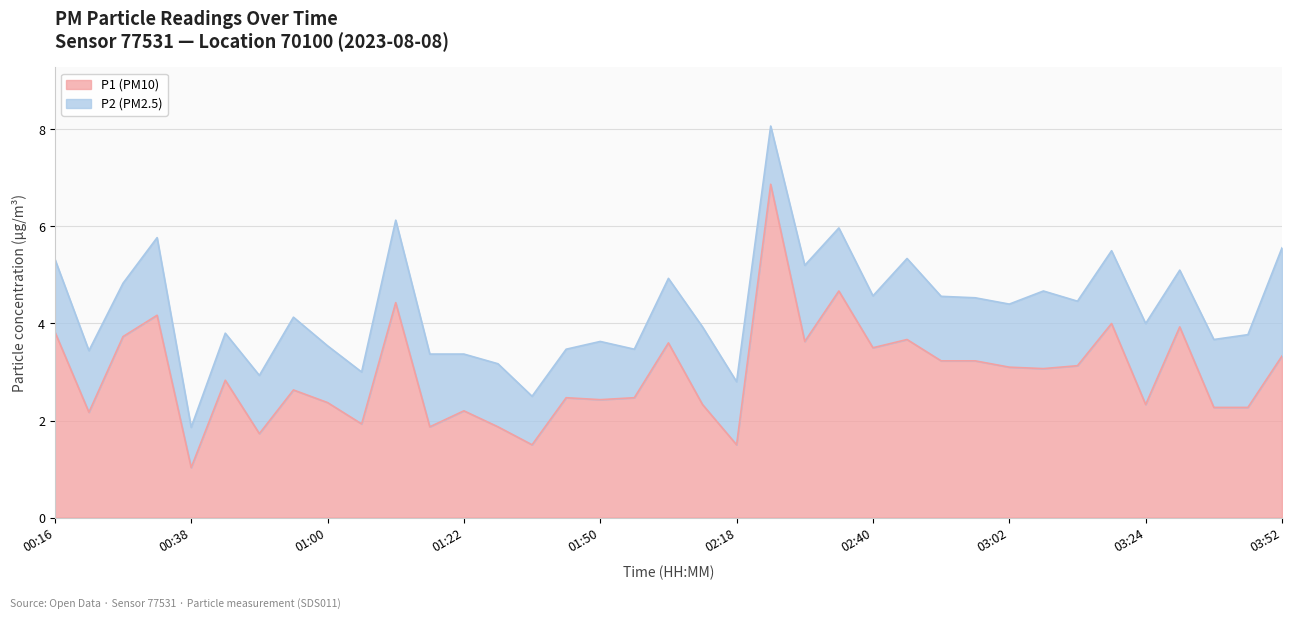

What is the label of the 1st point from the right?

03:52